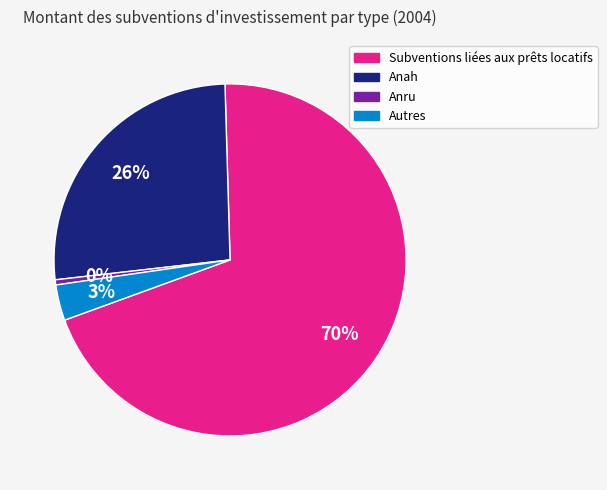

To the nearest percent, what portion does Anah represent?

26%